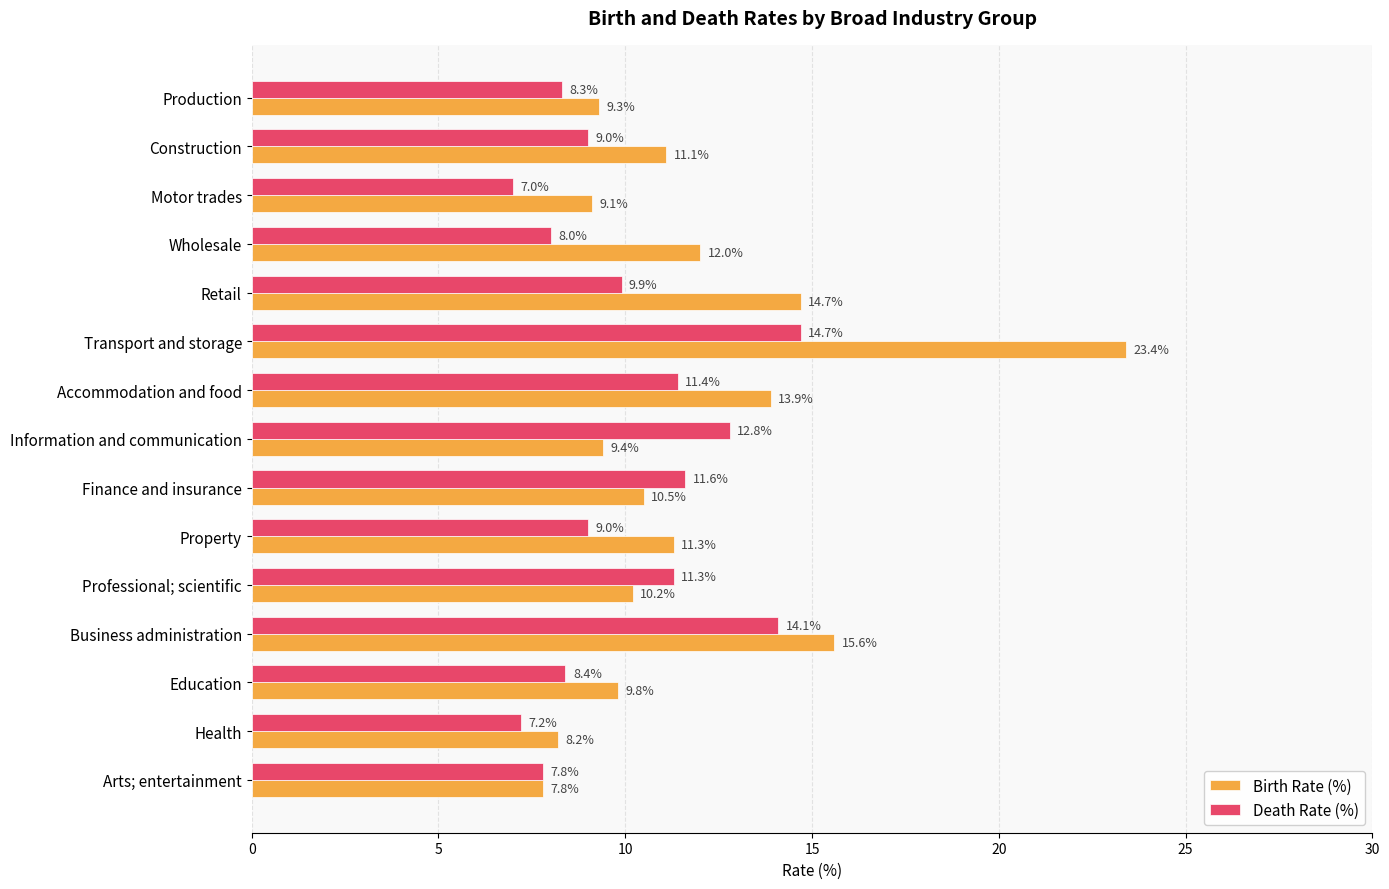

Which series changed the most between Motor trades and Retail?

Birth Rate (%)